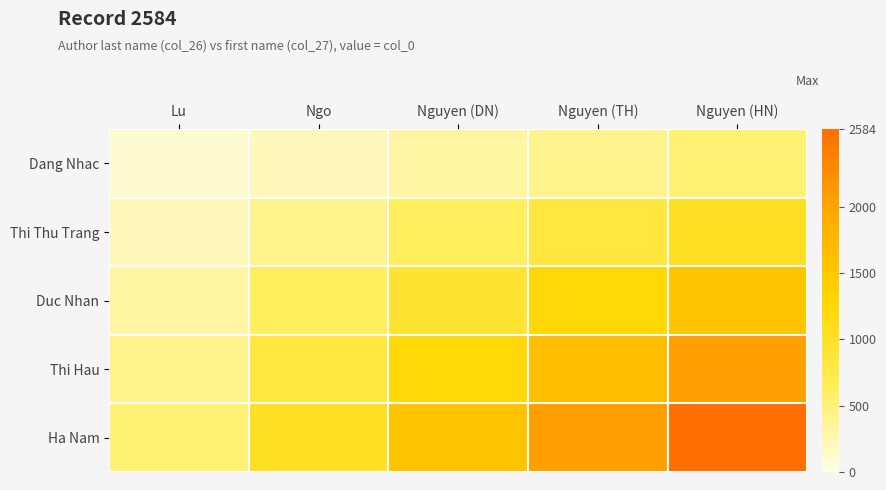

Reading right to left, extract all data points from this chart.

Dang Nhac: Nguyen (HN)=516.8	Nguyen (TH)=413.4	Nguyen (DN)=310.1	Ngo=206.7	Lu=103.4
Thi Thu Trang: Nguyen (HN)=1033.6	Nguyen (TH)=826.9	Nguyen (DN)=620.2	Ngo=413.4	Lu=206.7
Duc Nhan: Nguyen (HN)=1550.4	Nguyen (TH)=1240.3	Nguyen (DN)=930.2	Ngo=620.2	Lu=310.1
Thi Hau: Nguyen (HN)=2067.2	Nguyen (TH)=1653.8	Nguyen (DN)=1240.3	Ngo=826.9	Lu=413.4
Ha Nam: Nguyen (HN)=2584.0	Nguyen (TH)=2067.2	Nguyen (DN)=1550.4	Ngo=1033.6	Lu=516.8